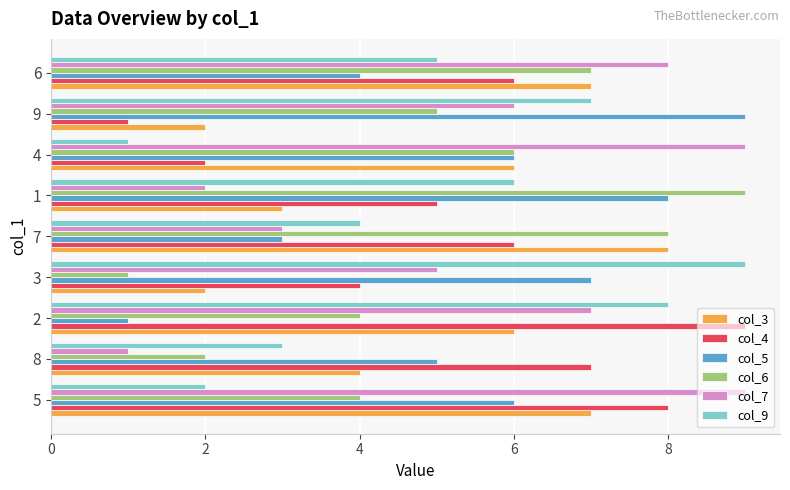

Is the value of col_3 at 7 greater than the value of col_7 at 2?

Yes